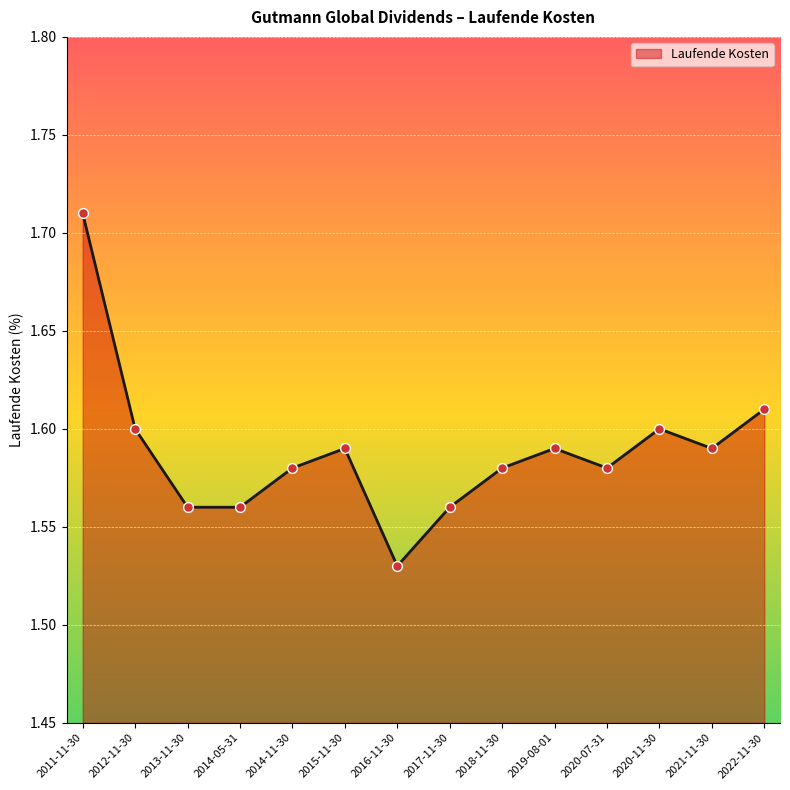

What is the ratio of the value at 2012-11-30 to the value at 2022-11-30?

1.0